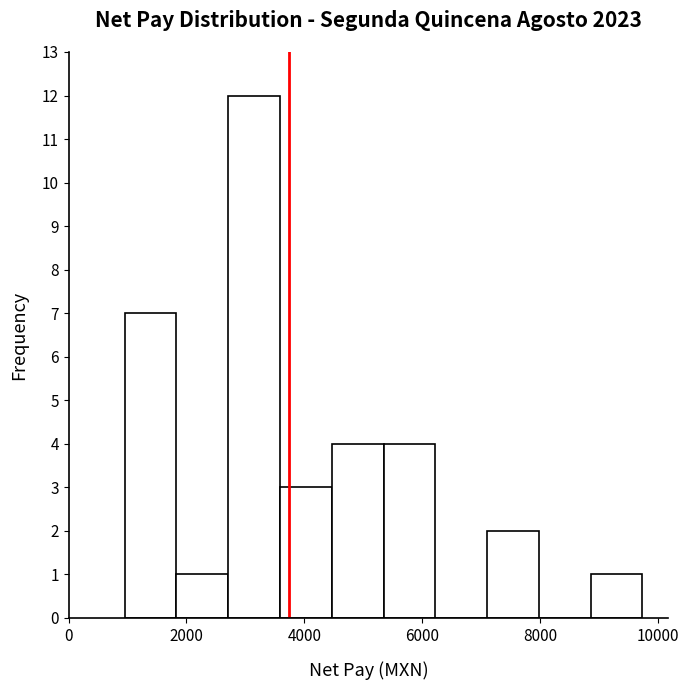

Reading left to right, transcribe this chart: for each bar, give the range it covers on the x-axis and its height. Neither the bar edges nor the heights are printed on the chart, so give them approximately, as read against the axes.

1000 to 1800: 7
1800 to 2800: 1
2800 to 3600: 12
3600 to 4400: 3
4400 to 5400: 4
5400 to 6200: 4
6200 to 7200: 0
7200 to 8000: 2
8000 to 8800: 0
8800 to 9800: 1